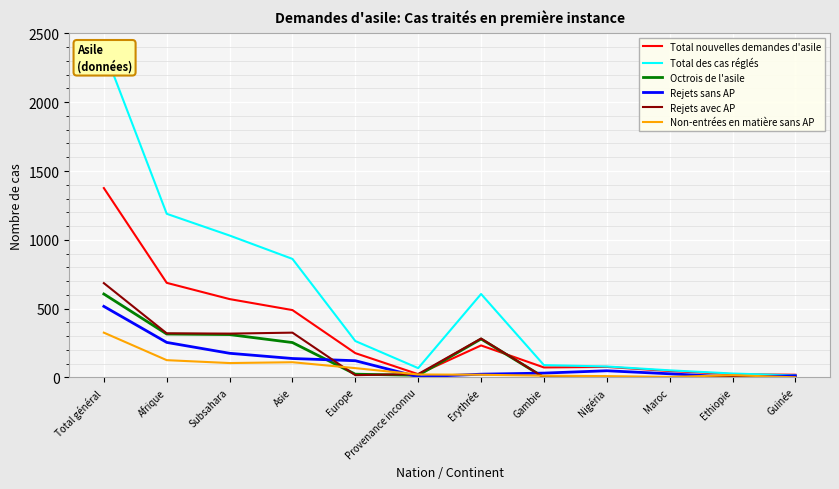

How many interior local peaks does the Total nouvelles demandes d'asile series have?

2